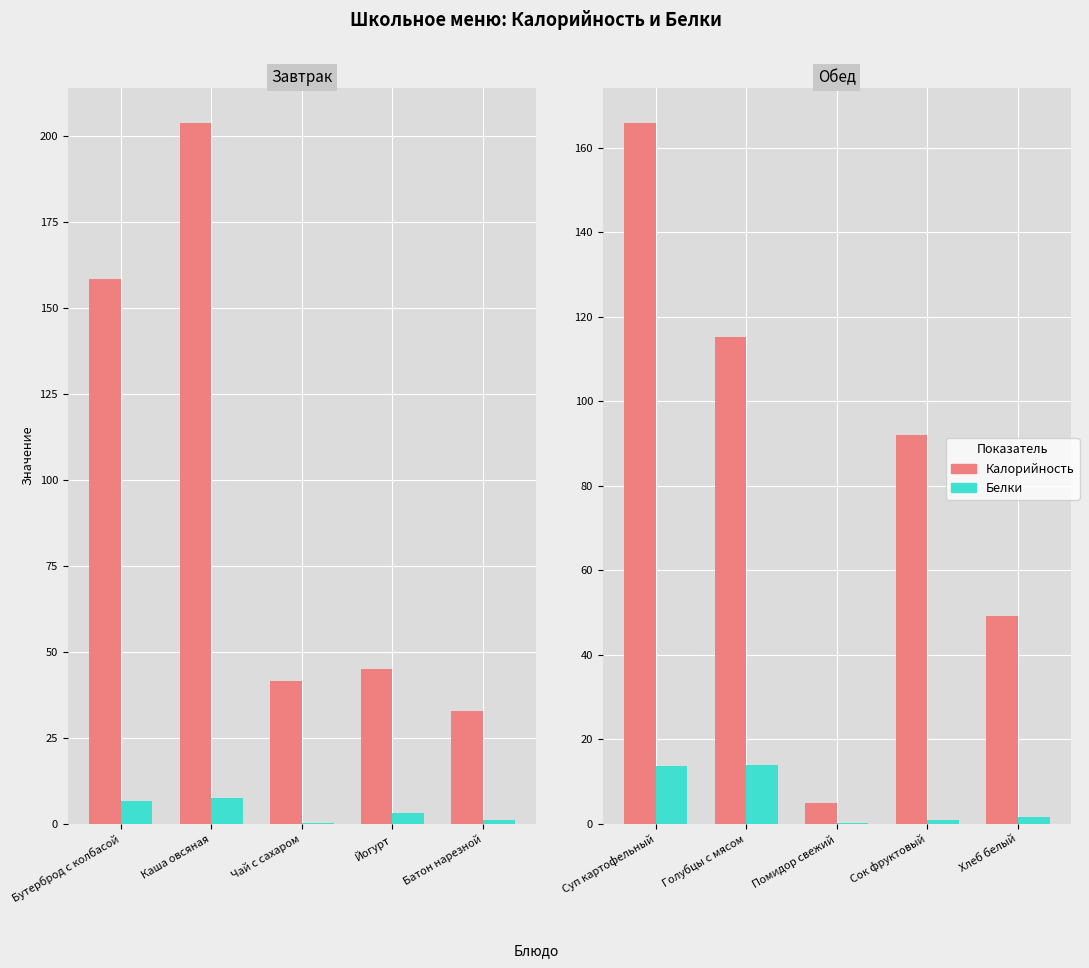

What is the label of the 5th bar from the right?

Суп картофельный